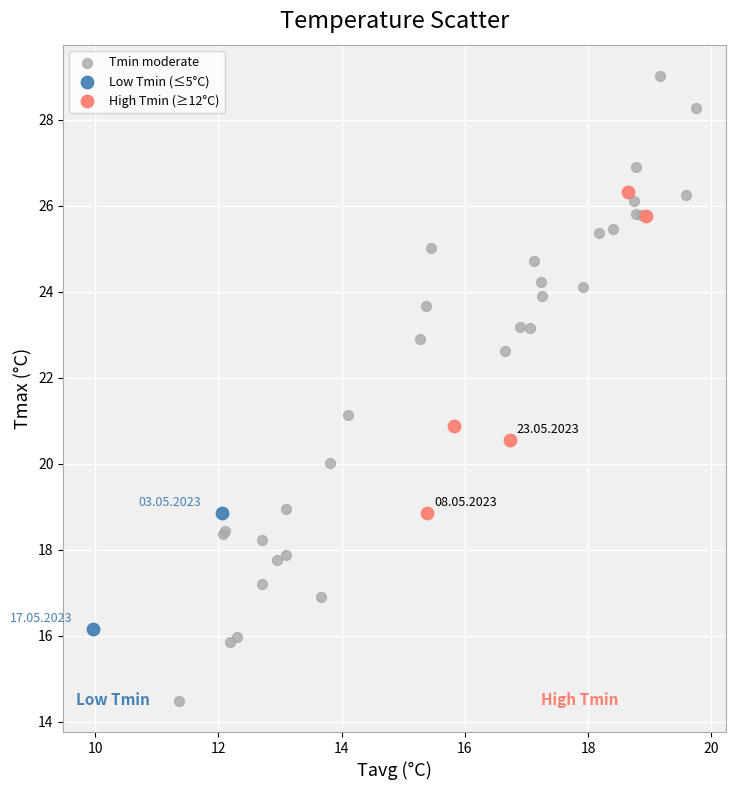

What are all the series names shown in the legend?

Tmin moderate, Low Tmin (≤5°C), High Tmin (≥12°C)